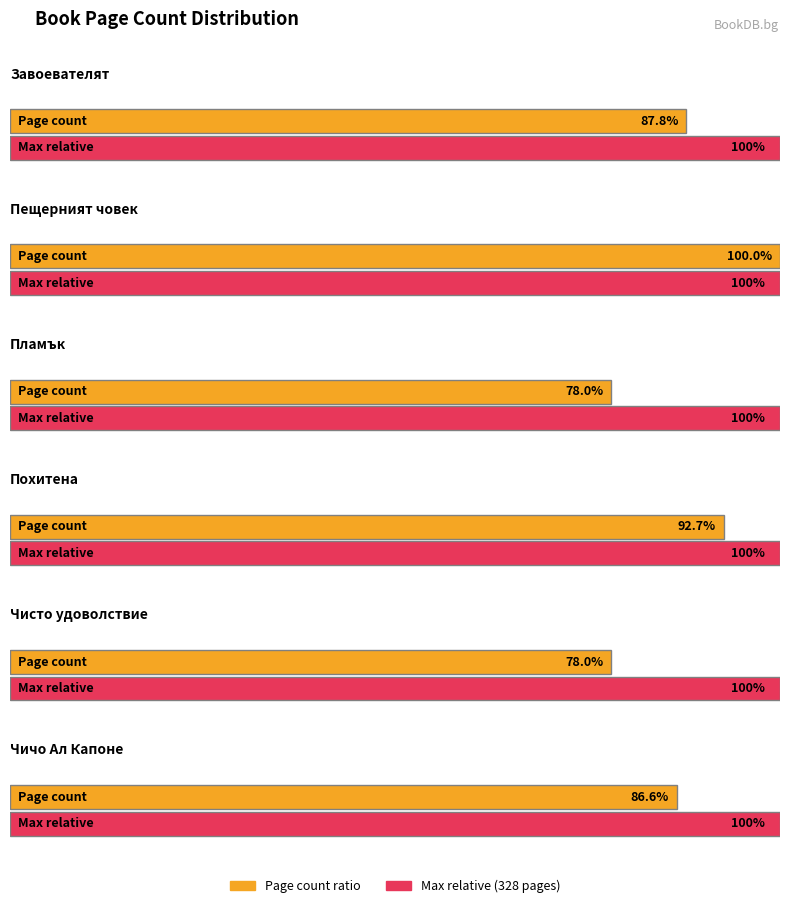

What is the smallest value displayed?

256